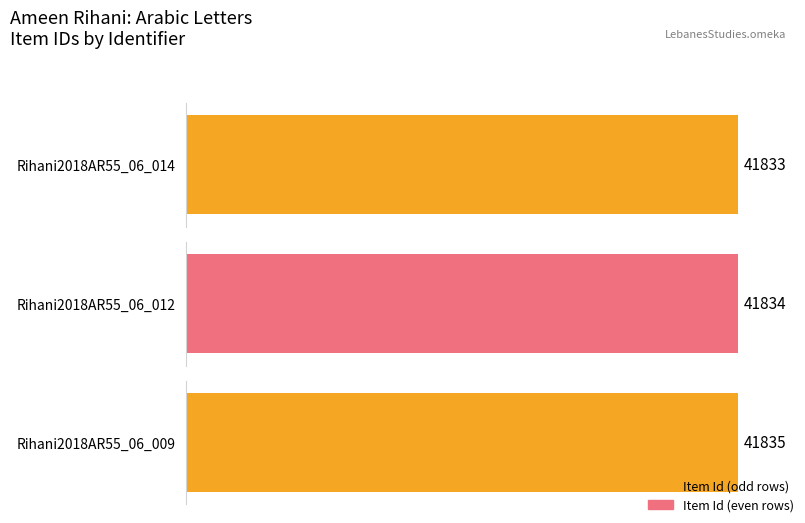

How many values exceed 41834?

1